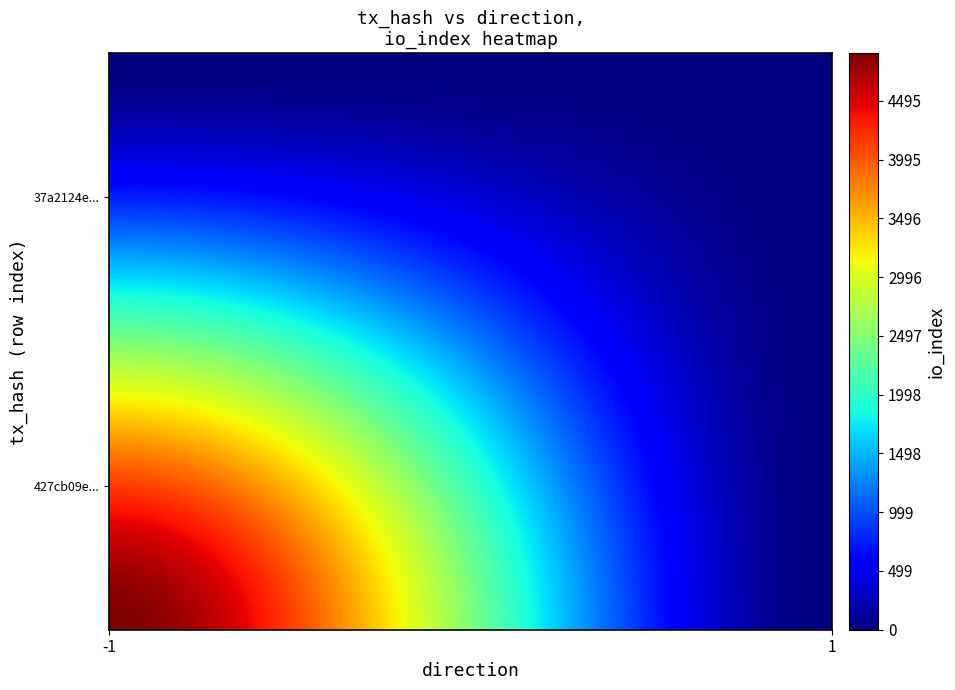

Rank the series at io_index from lowest to highest value.

37a2124e31df9bfe1920631aeb9e5f1180ae1ea, 427cb09eaaf162f299338c7dbf015dfb4105e11